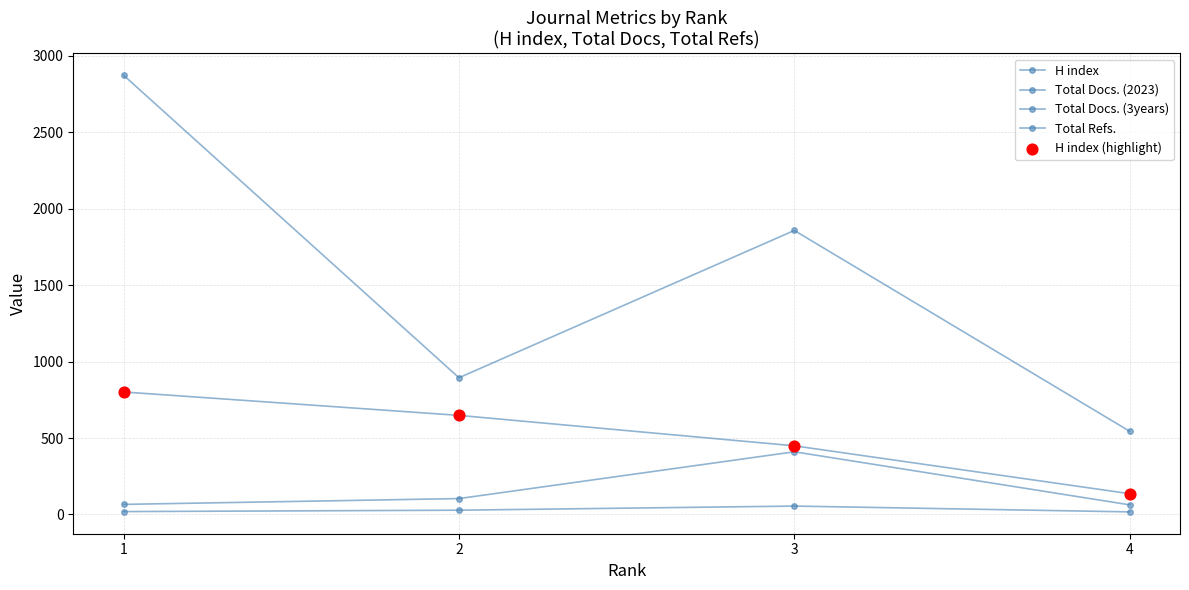

How many series are shown in this chart?

4